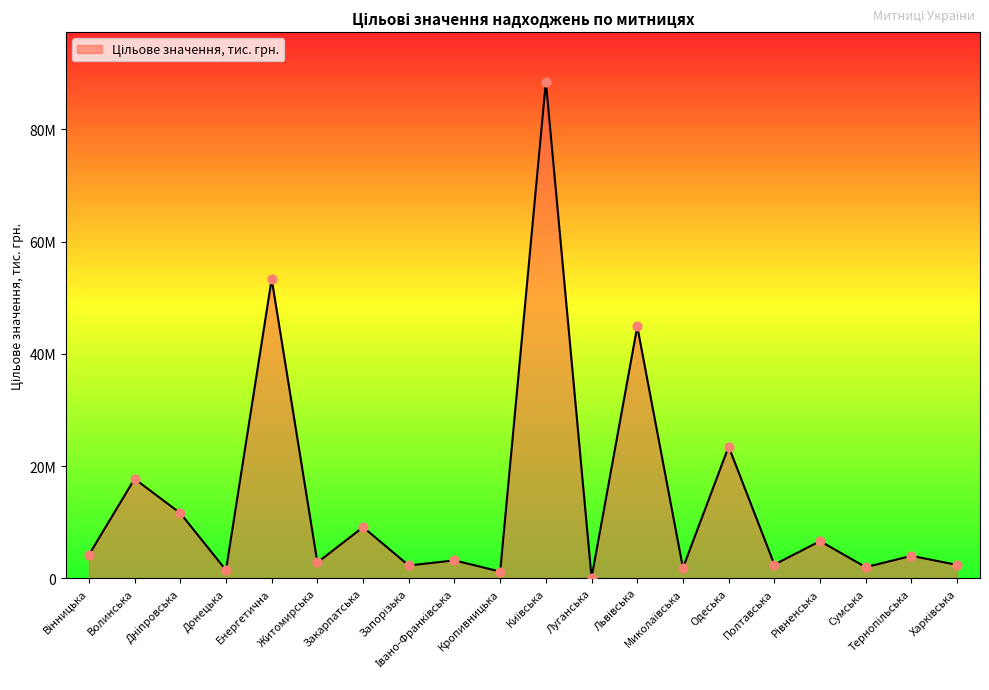

Which has a higher value, Запорізька or Тернопільська?

Тернопільська